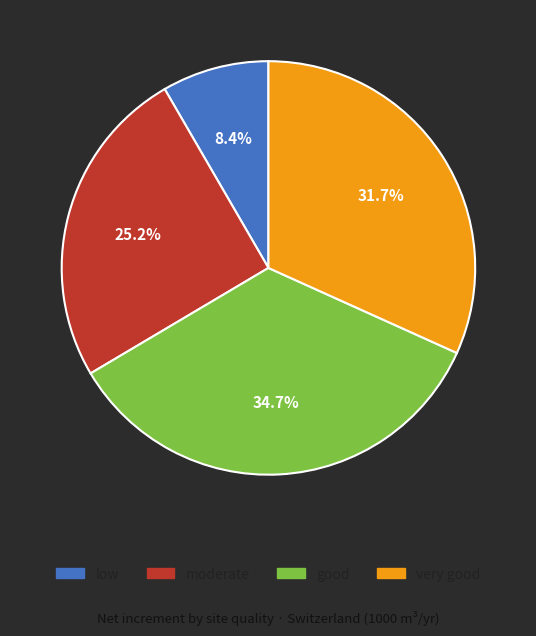

True or false: good accounts for 35% of the total.

True